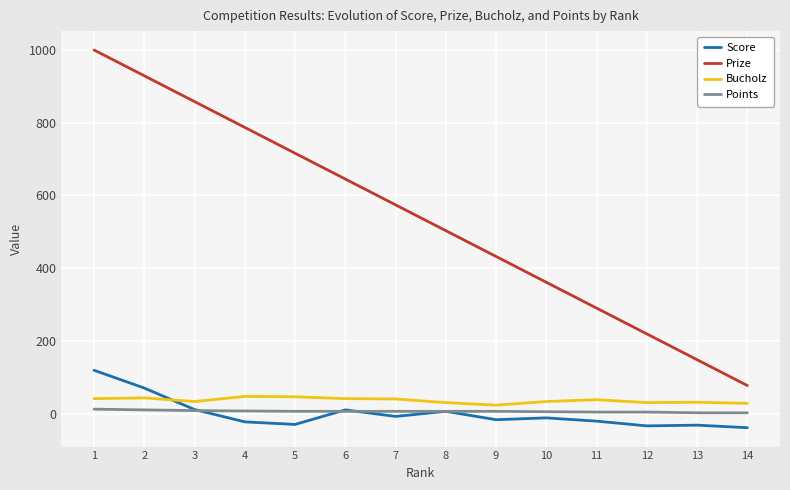

Which series has the largest total across all categories?

Prize